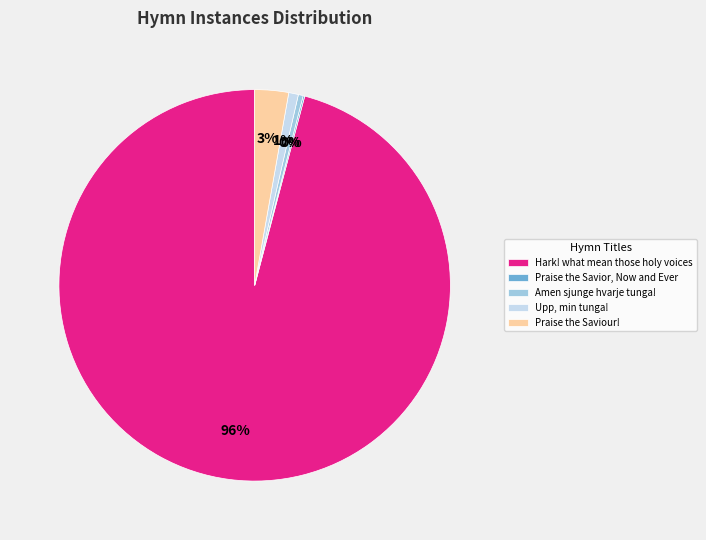

Is it true that Upp, min tunga! is 11% of the pie?

False